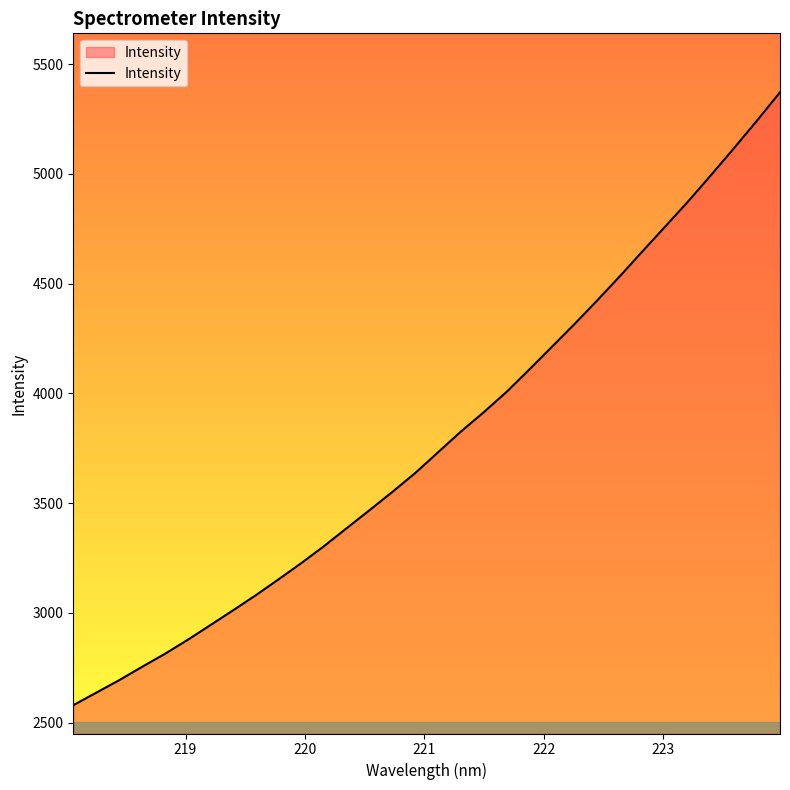

What is the difference between the maximum and minimum values?

2791.6